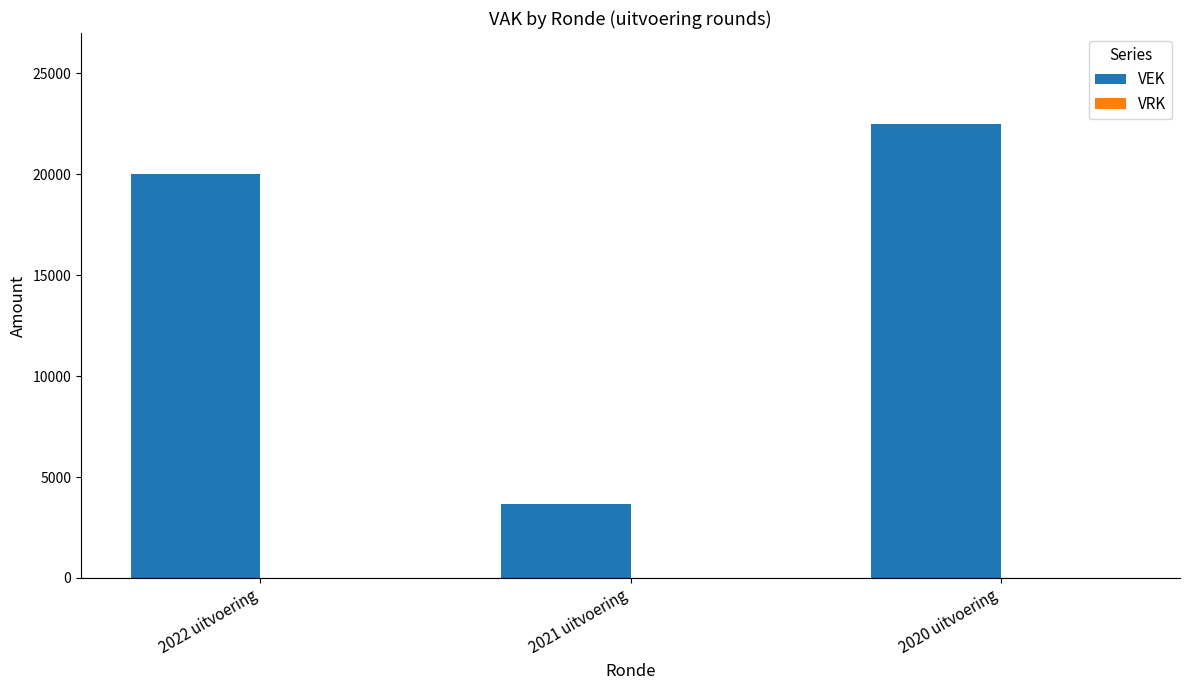

Which category has the lowest value across all series?

2021 uitvoering